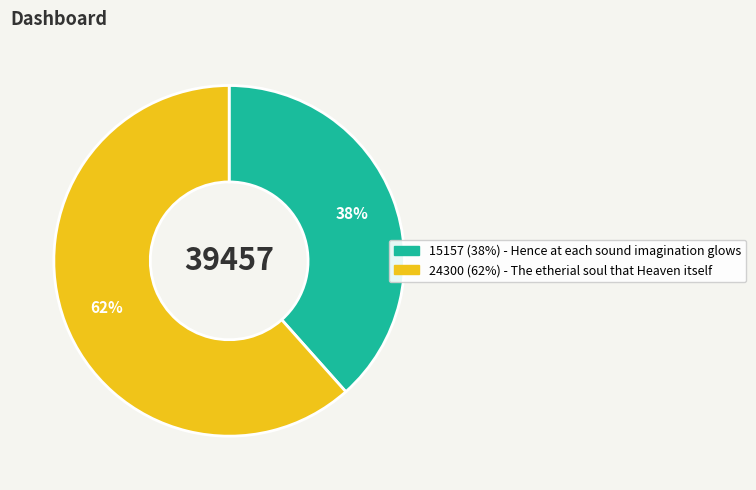

Does any single category account for the majority?

Yes